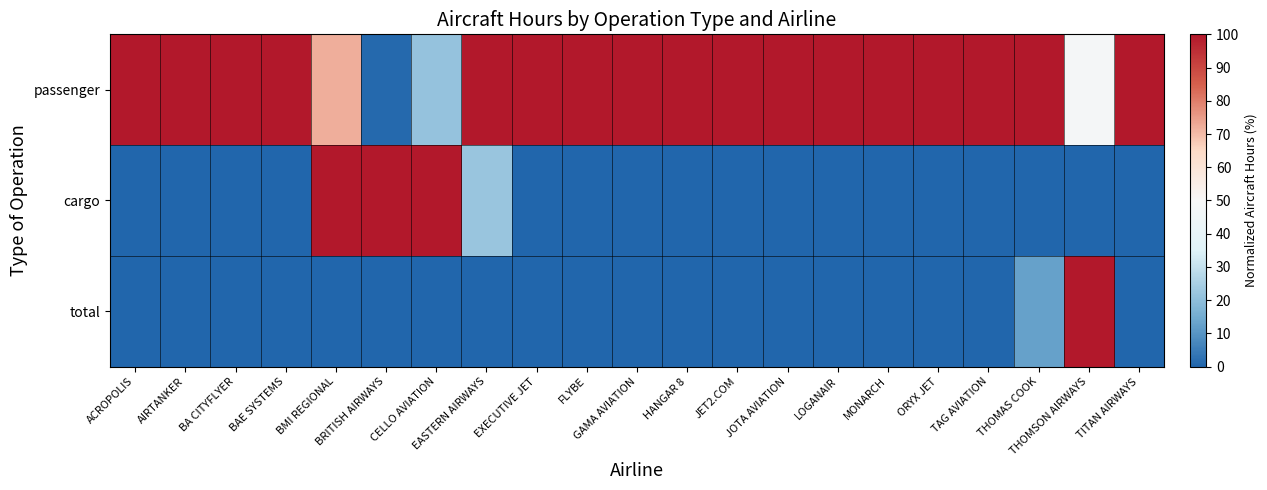

Reading left to right, what are all the values shown in this chart?

passenger: ACROPOLIS=100.0	AIRTANKER=100.0	BA CITYFLYER=100.0	BAE SYSTEMS=100.0	BMI REGIONAL=72.2	BRITISH AIRWAYS=0.8	CELLO AVIATION=21.5	EASTERN AIRWAYS=100.0	EXECUTIVE JET=100.0	FLYBE=100.0	GAMA AVIATION=100.0	HANGAR 8=100.0	JET2.COM=100.0	JOTA AVIATION=100.0	LOGANAIR=100.0	MONARCH=100.0	ORYX JET=100.0	TAG AVIATION=100.0	THOMAS COOK=100.0	THOMSON AIRWAYS=48.7	TITAN AIRWAYS=100.0
cargo: ACROPOLIS=0.0	AIRTANKER=0.0	BA CITYFLYER=0.0	BAE SYSTEMS=0.0	BMI REGIONAL=100.0	BRITISH AIRWAYS=100.0	CELLO AVIATION=100.0	EASTERN AIRWAYS=22.0	EXECUTIVE JET=0.0	FLYBE=0.0	GAMA AVIATION=0.0	HANGAR 8=0.0	JET2.COM=0.0	JOTA AVIATION=0.0	LOGANAIR=0.0	MONARCH=0.0	ORYX JET=0.0	TAG AVIATION=0.0	THOMAS COOK=0.0	THOMSON AIRWAYS=0.0	TITAN AIRWAYS=0.0
total: ACROPOLIS=0.0	AIRTANKER=0.0	BA CITYFLYER=0.0	BAE SYSTEMS=0.0	BMI REGIONAL=0.0	BRITISH AIRWAYS=0.0	CELLO AVIATION=0.0	EASTERN AIRWAYS=0.0	EXECUTIVE JET=0.0	FLYBE=0.0	GAMA AVIATION=0.0	HANGAR 8=0.0	JET2.COM=0.0	JOTA AVIATION=0.0	LOGANAIR=0.0	MONARCH=0.0	ORYX JET=0.0	TAG AVIATION=0.0	THOMAS COOK=12.6	THOMSON AIRWAYS=100.0	TITAN AIRWAYS=0.0